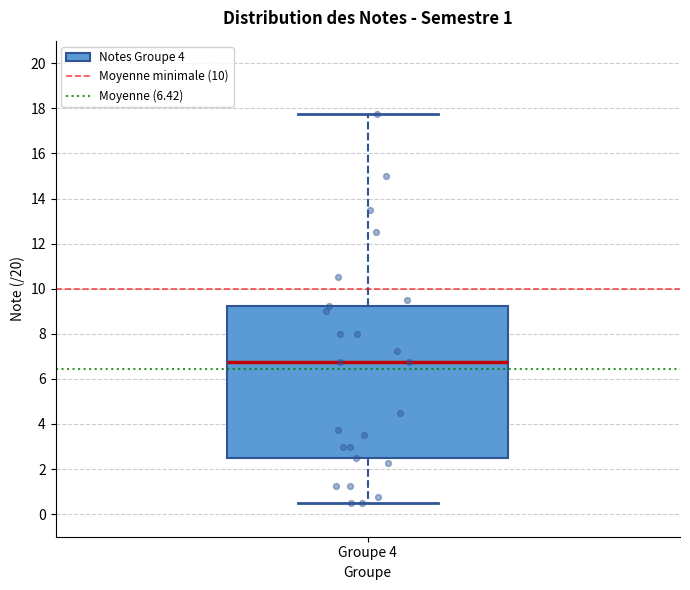

Transcribe this box plot: give where the median line is, the range the box spans, and where the two whiskers end, as read against the y-axis. The values are not printed on the chart, so give them approximately, as read against the axis.

median 6.8, box 2.6 to 9.2, whiskers 0.6 to 17.8